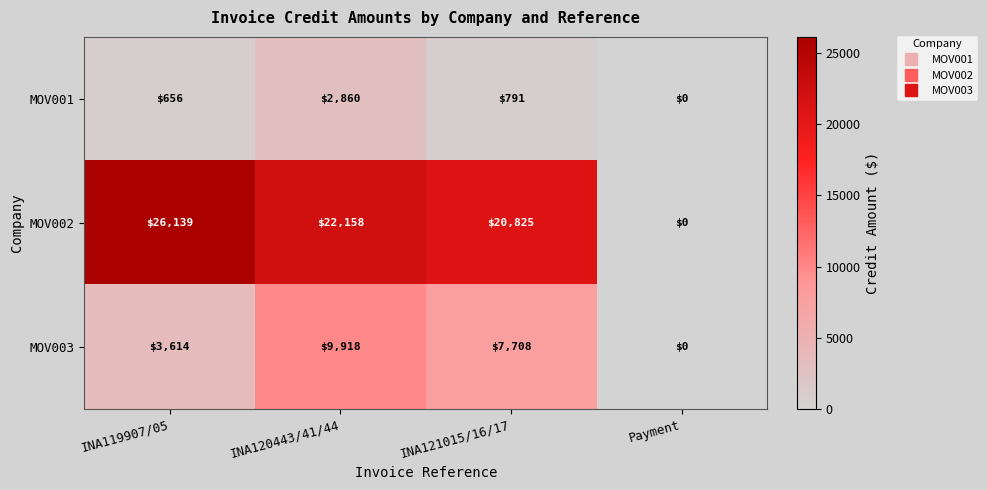

At which label does MOV001 reach its minimum?

Payment